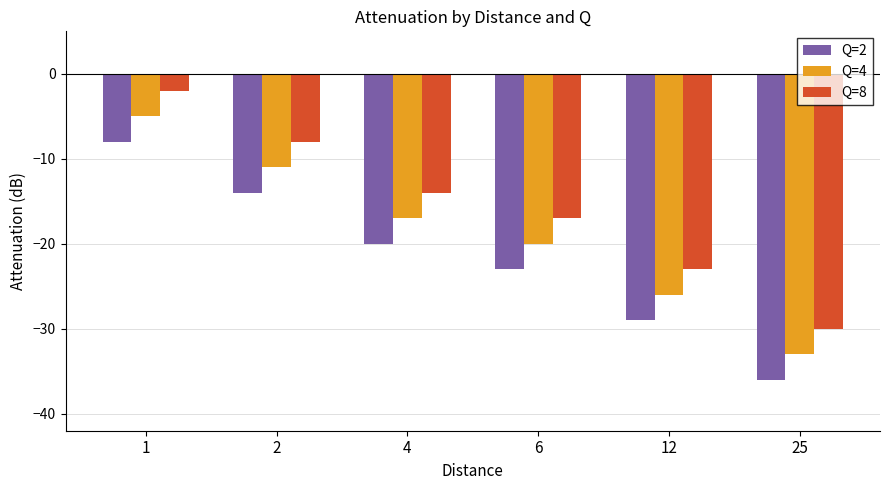

Reading left to right, extract all data points from this chart.

Q=2: -8	-14	-20	-23	-29	-36
Q=4: -5	-11	-17	-20	-26	-33
Q=8: -2	-8	-14	-17	-23	-30